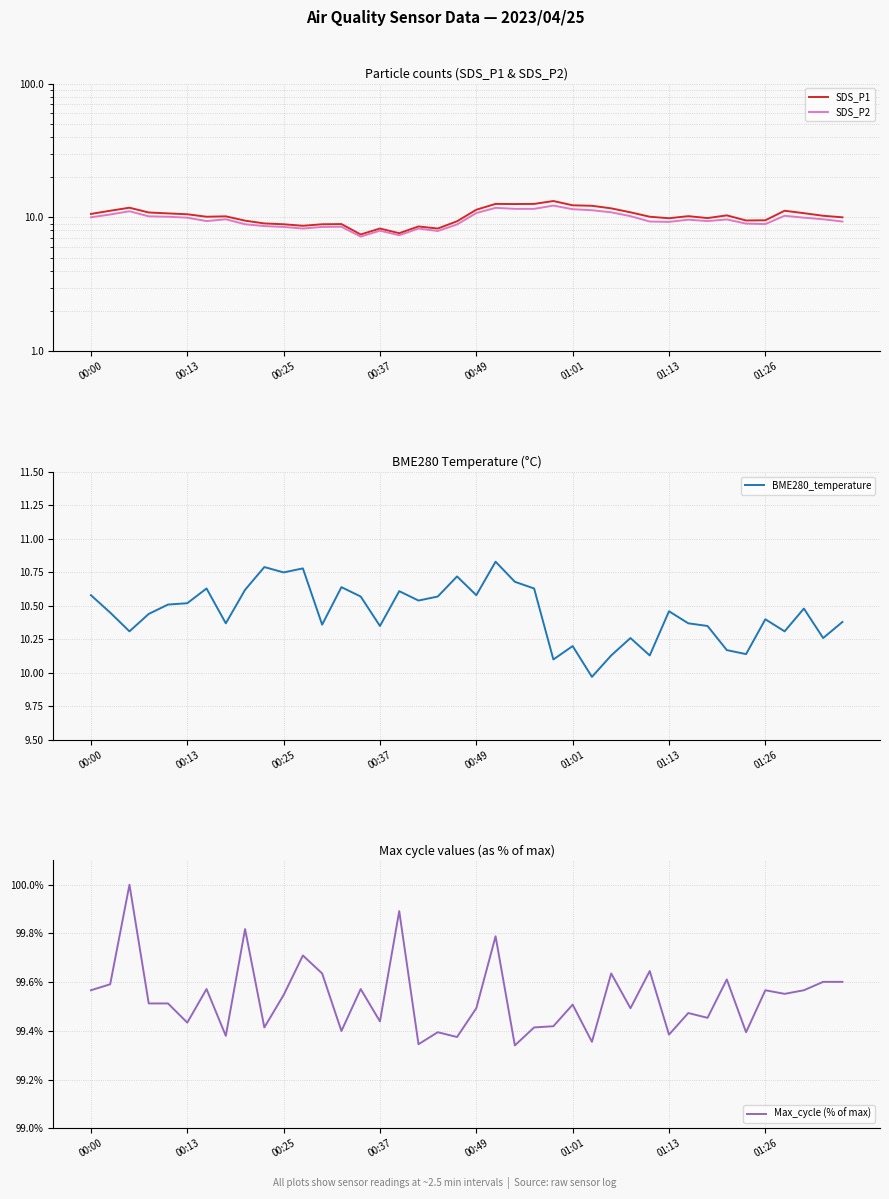

True or false: Max_cycle (% of max) and BME280_temperature intersect in this chart.

False